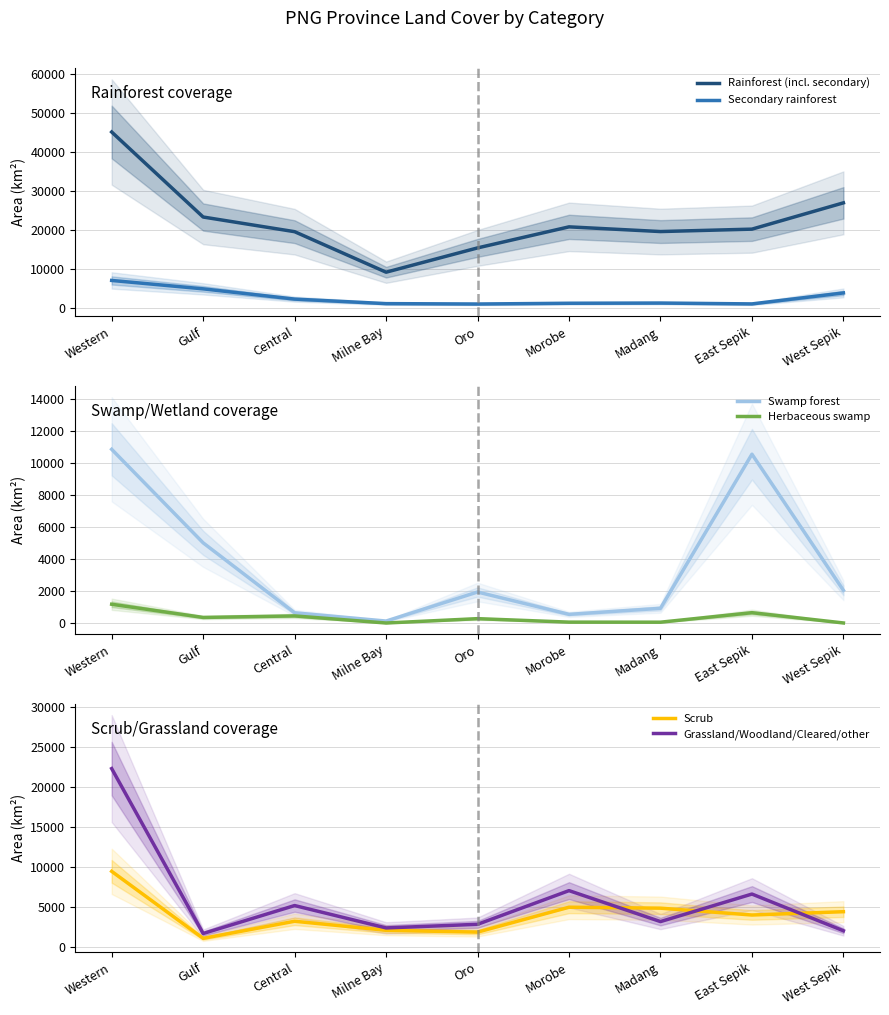

Where does the Secondary rainforest series first go above 1193?

Western